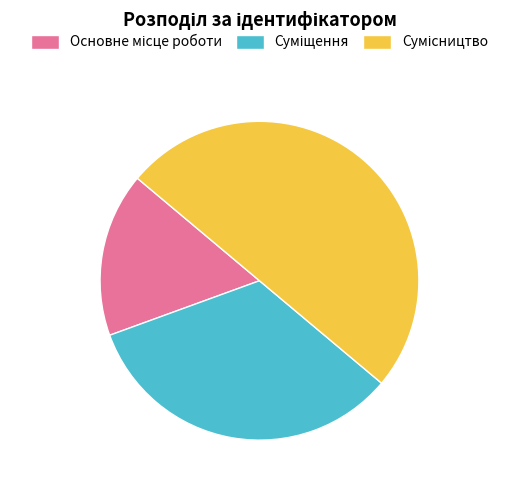

How many segments does this pie chart have?

3